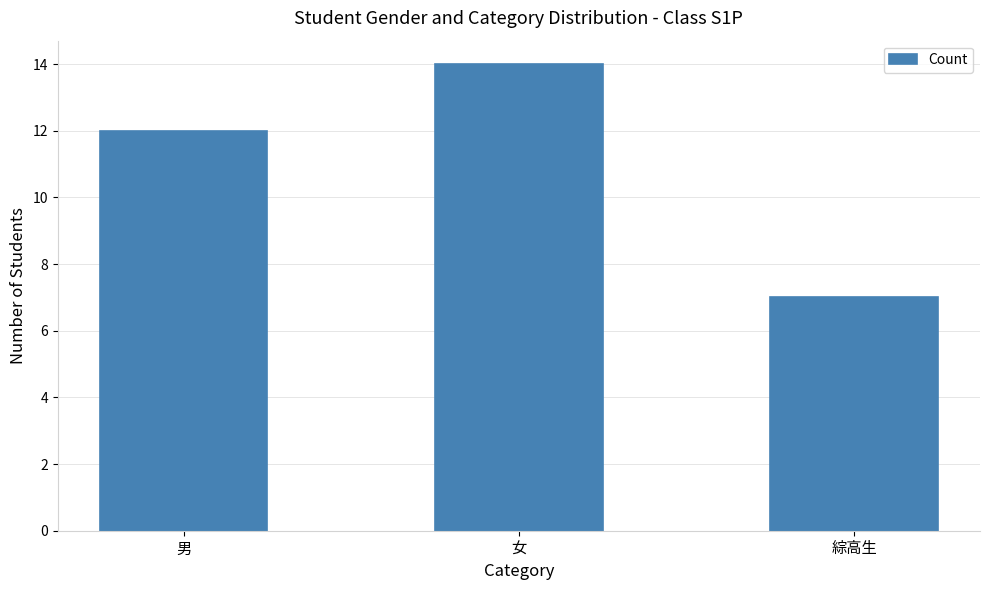

Between 男 and 女, which is larger?

女